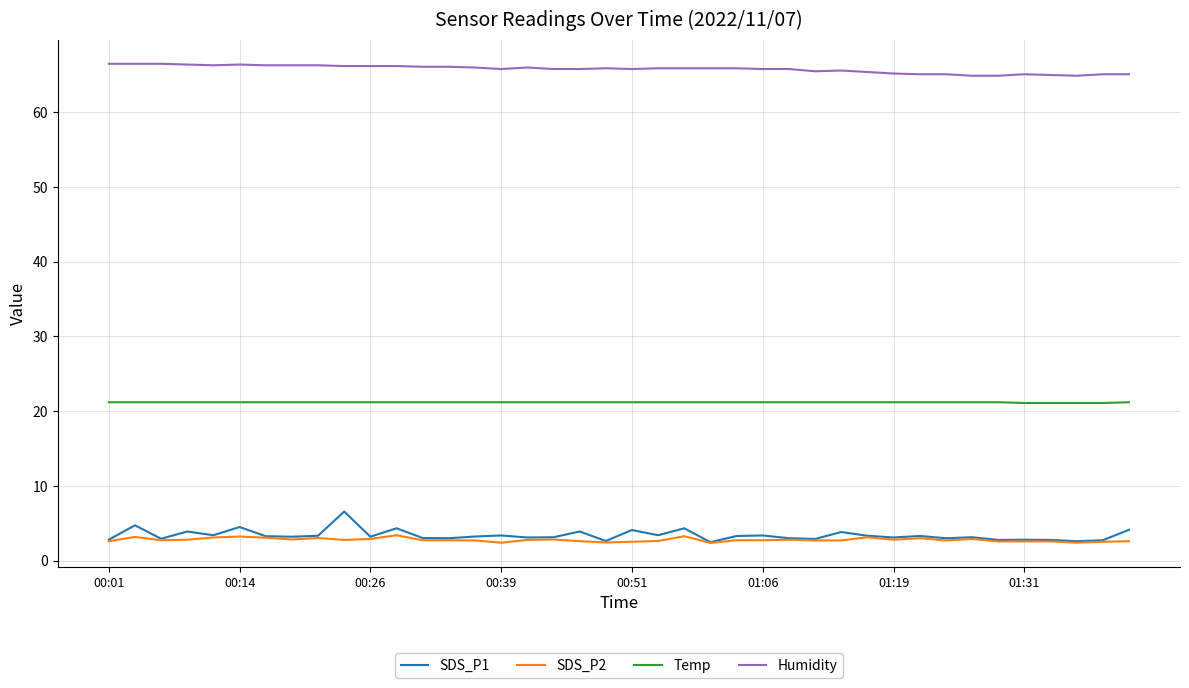

What is the difference between the second highest and minimum values in the Humidity series?

1.6